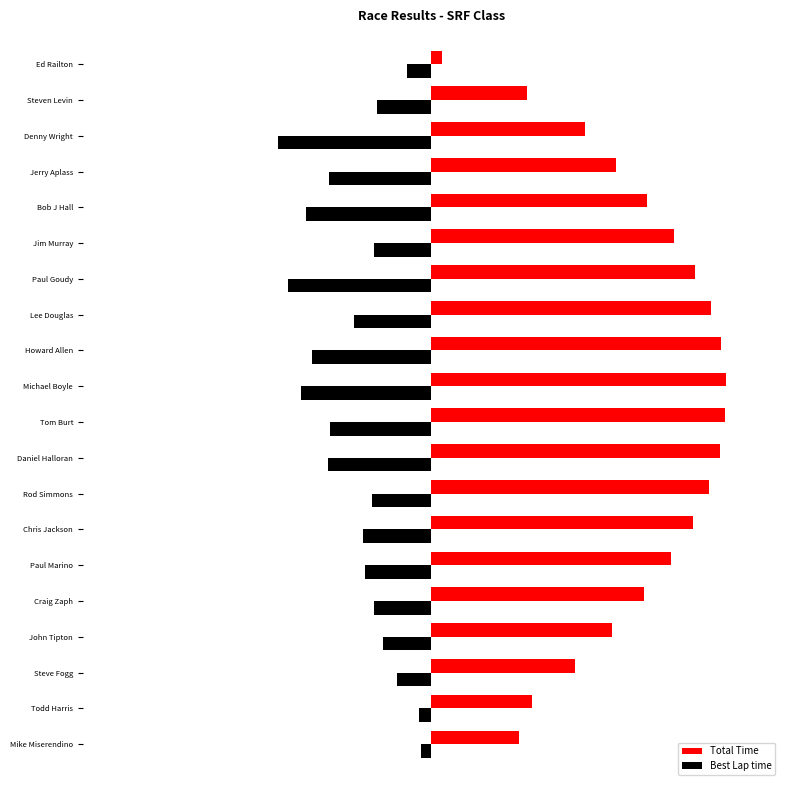

What is the difference between the second highest and minimum values in the Best Lap time series?

40.6